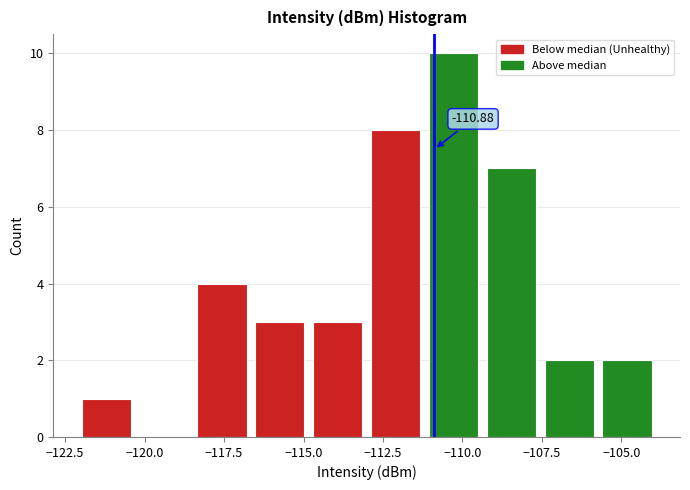

Around what value on the x-axis is the tallest bar? Give the approximate position of its centre, as read against the axis.

-110.5